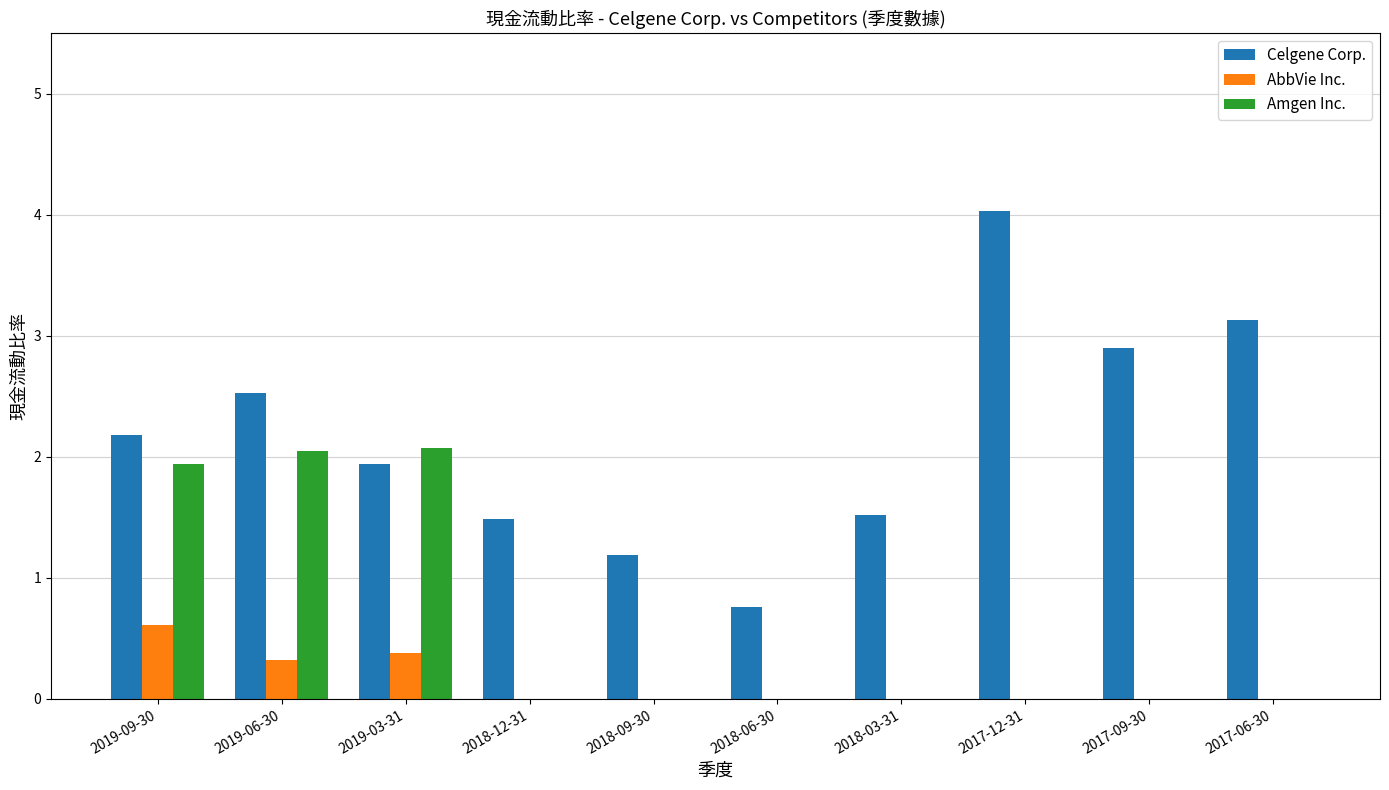

Which series changed the most between 2019-06-30 and 2017-06-30?

Amgen Inc.